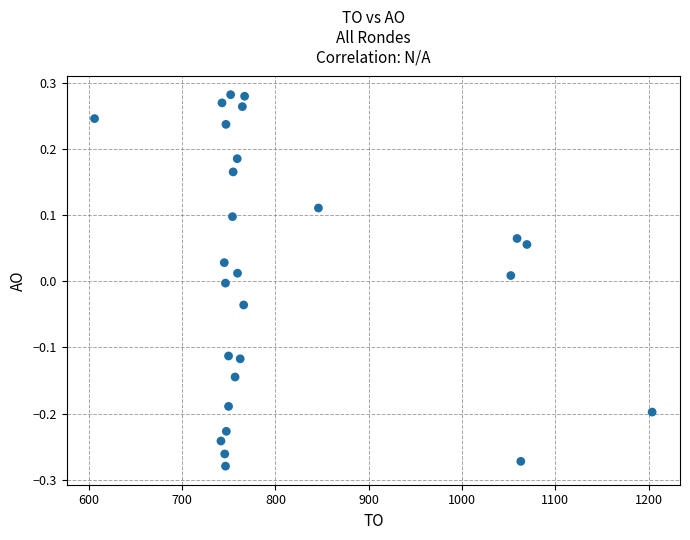

What is the range of X values (max minus min)?

597.6